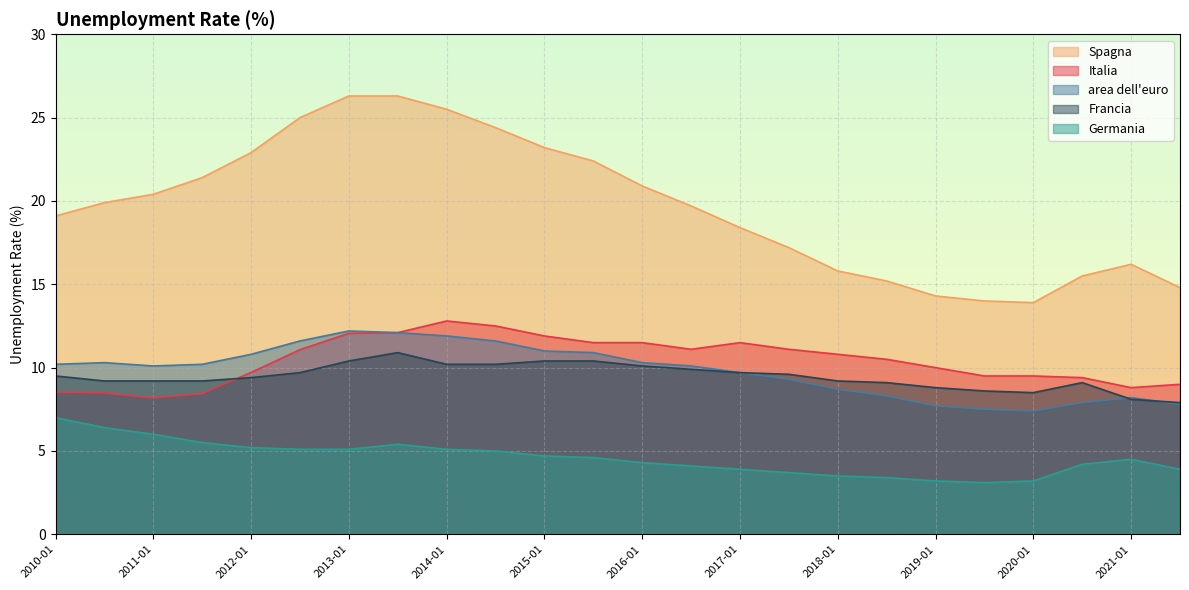

How many values in the Germania series are below 4?

8